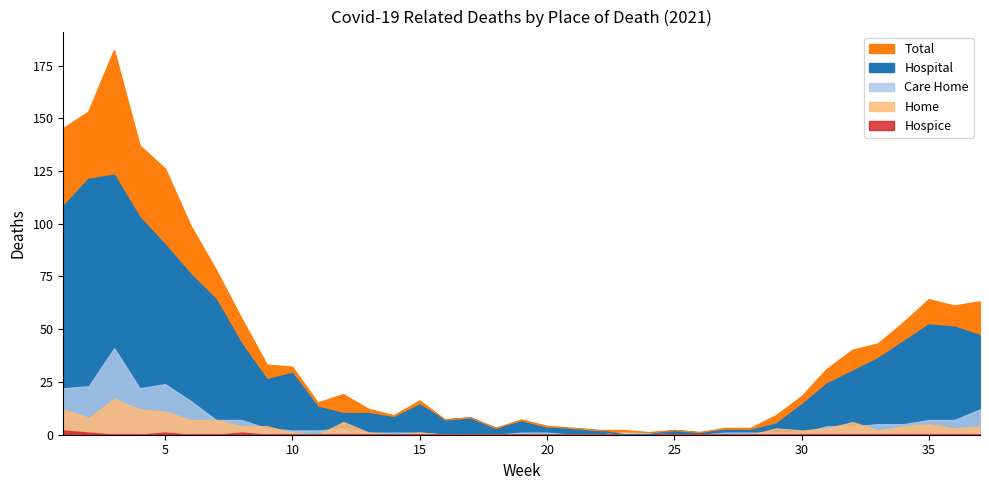

What is the spread (max minus min) of values at 4?

137